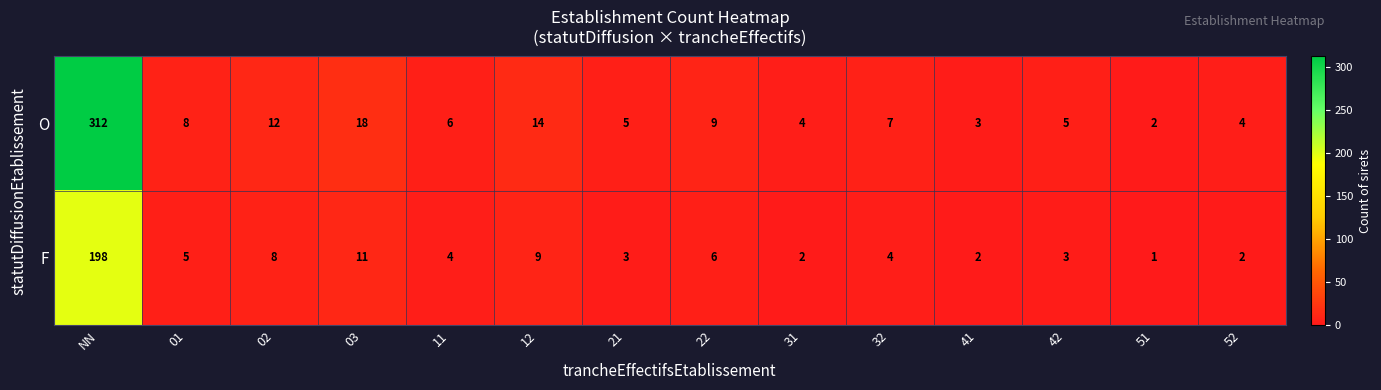

Is it true that O equals 9 at 42?

False